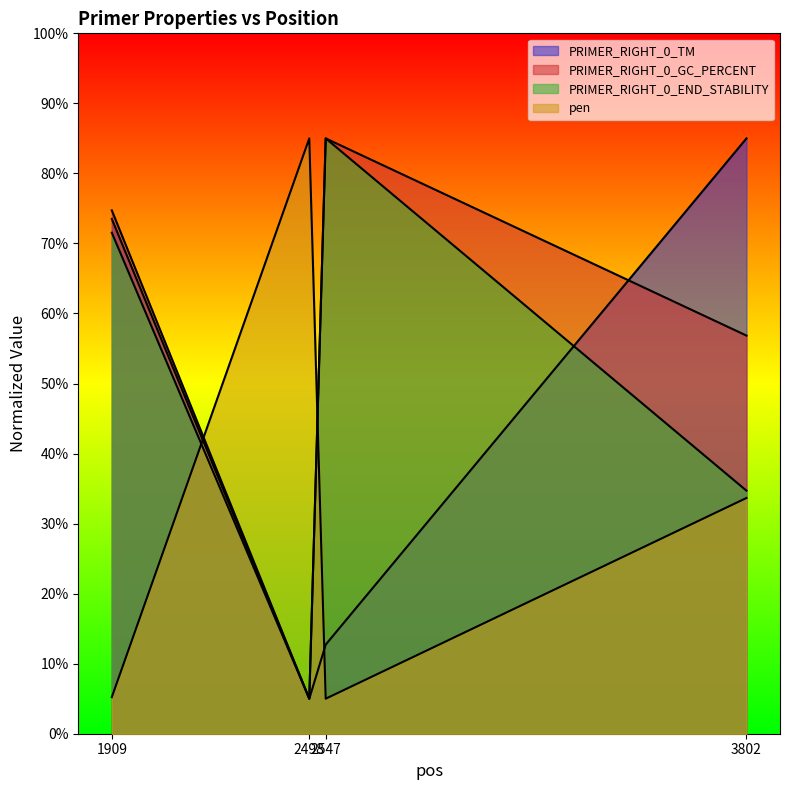

List the labels in order of PRIMER_RIGHT_0_TM value, smallest first.

2498, 2547, 1909, 3802